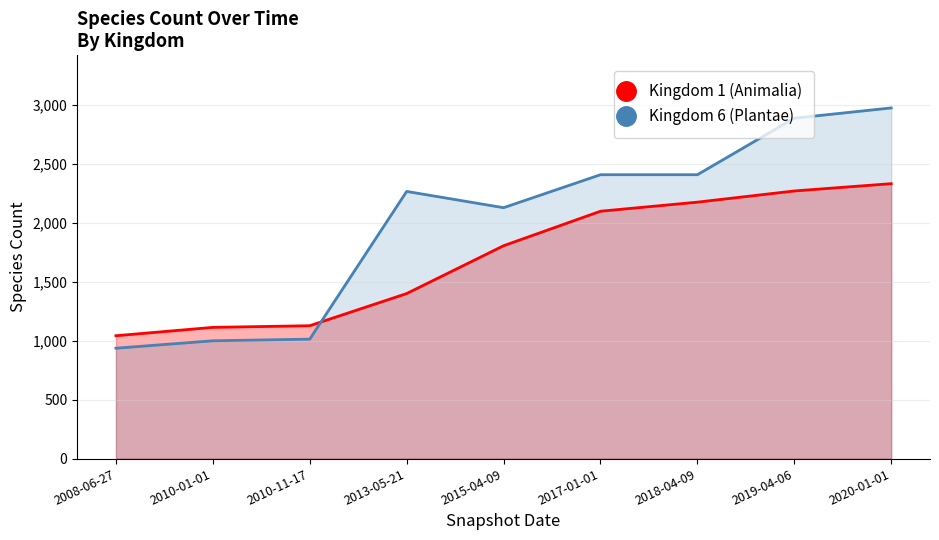

Rank the series at 2008-06-27 from highest to lowest value.

Kingdom 1 (Animalia), Kingdom 6 (Plantae)